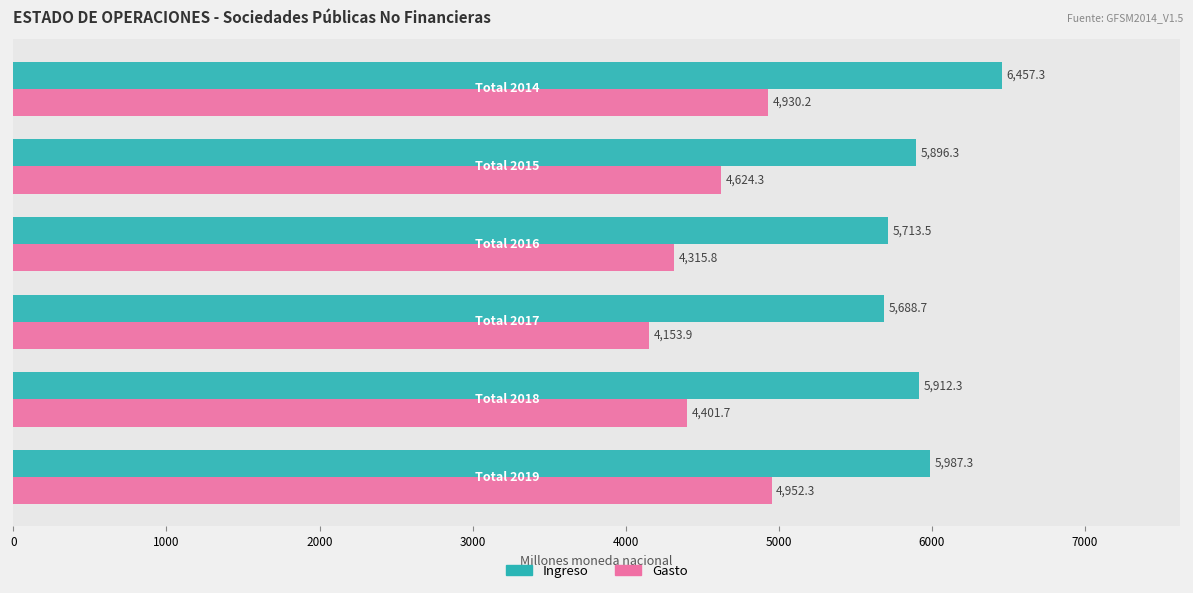

Which series has the largest range (max minus min)?

Gasto